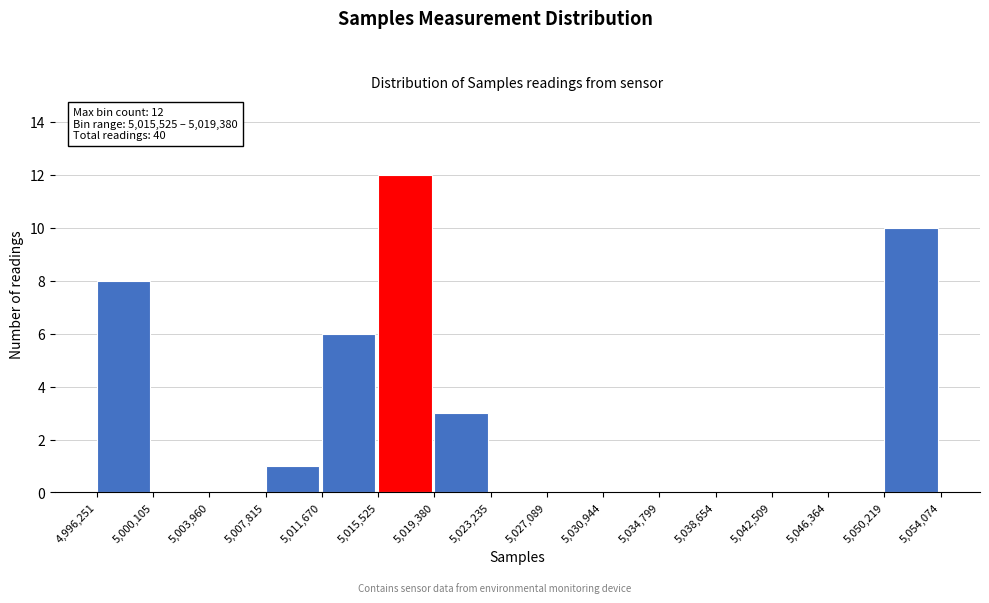

Over which range of the x-axis is the bar tallest?

5,015,525 to 5,019,380